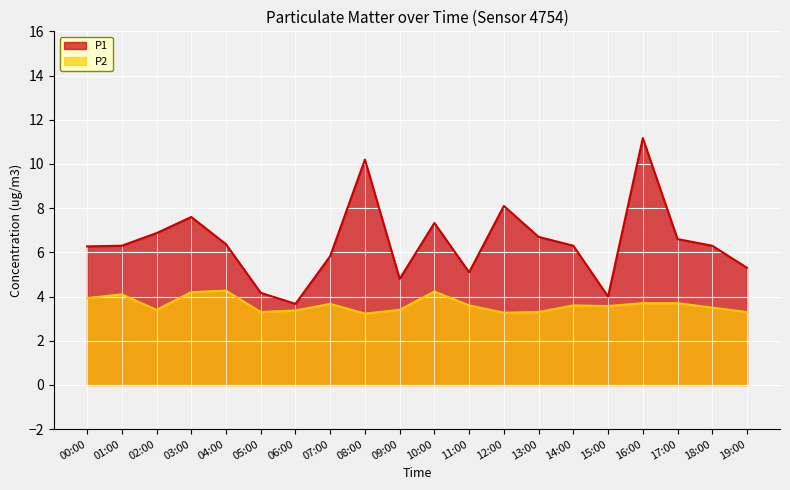

At which category does P2 reach its first local valley?

02:00